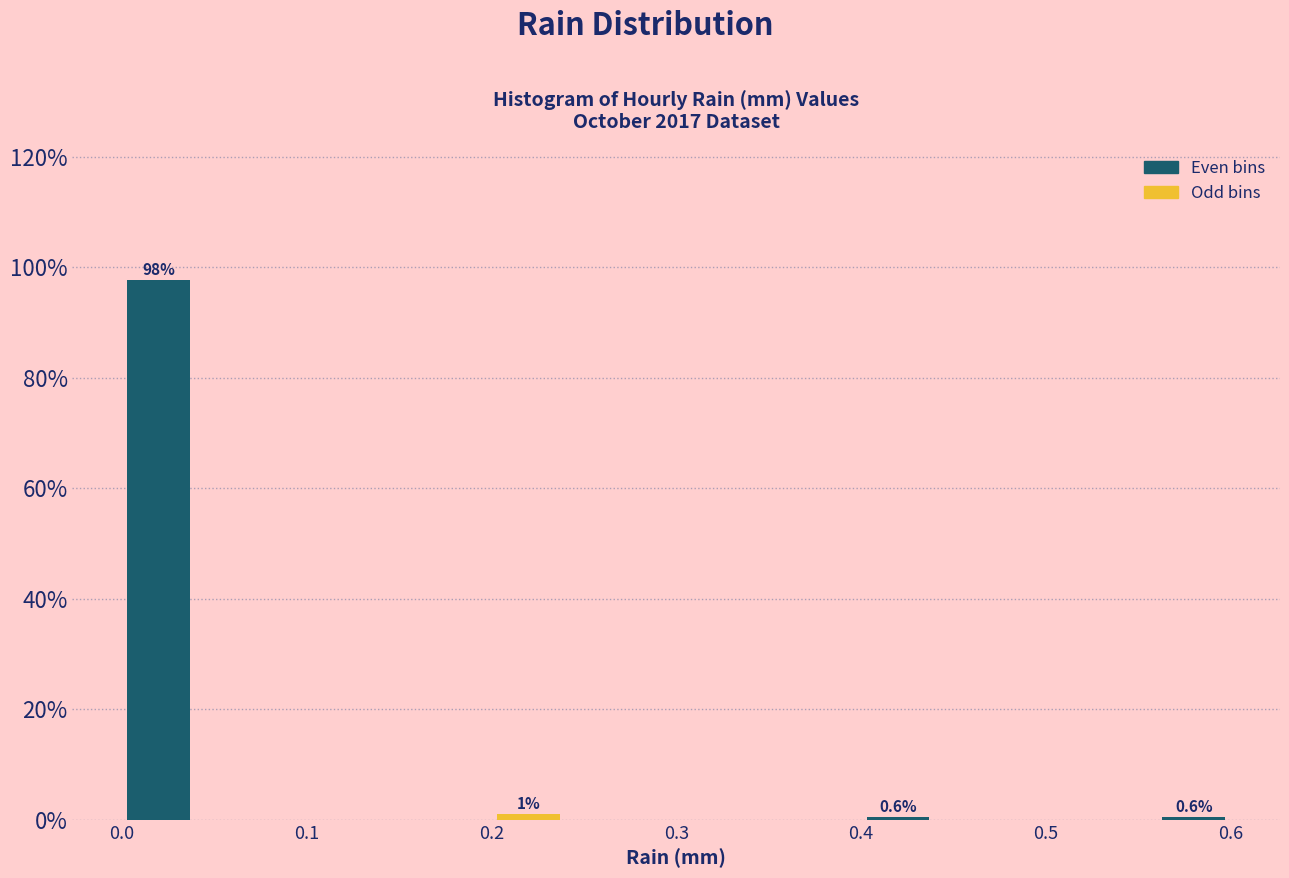

Over which range of the x-axis is the bar tallest?

0.00 to 0.04